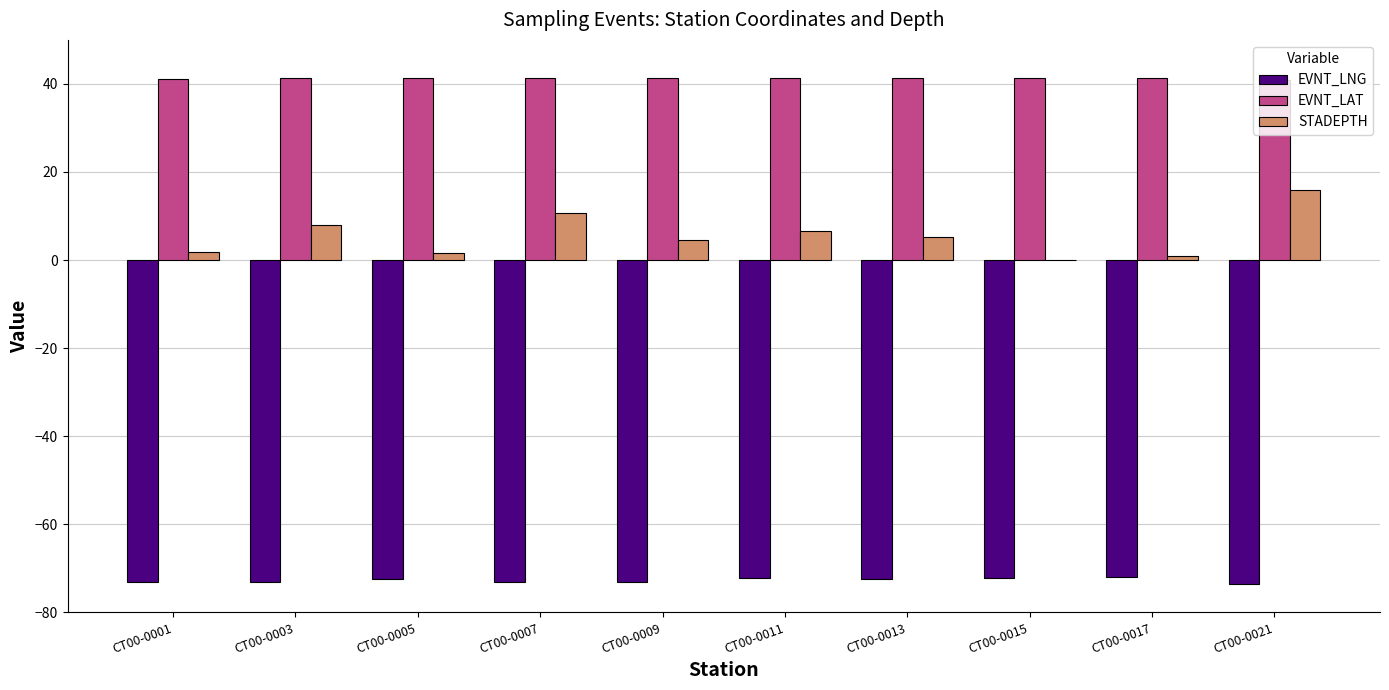

Which series has the largest total across all categories?

EVNT_LAT